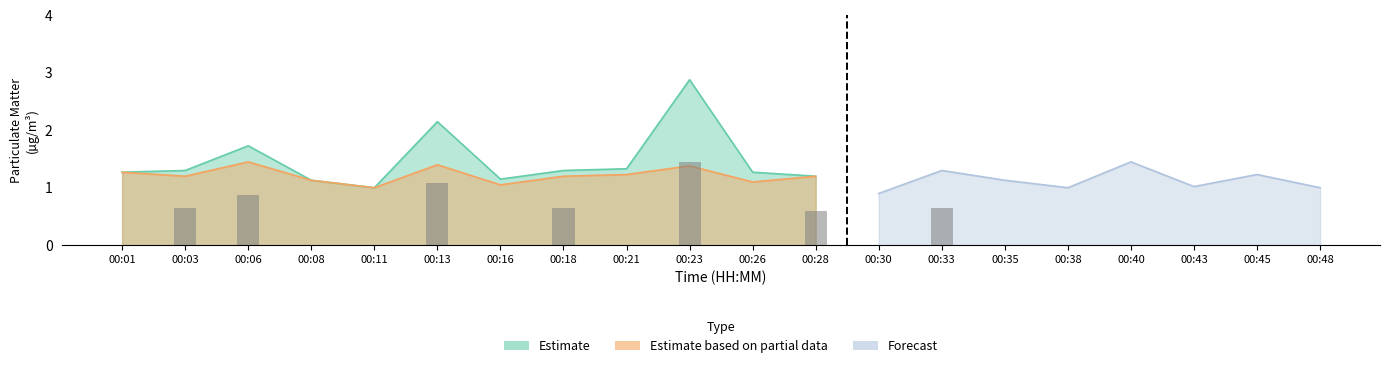

Rank the categories by P1 value from lowest to highest.

00:30, 00:11, 00:38, 00:48, 00:43, 00:08, 00:35, 00:16, 00:28, 00:45, 00:01, 00:26, 00:03, 00:18, 00:33, 00:21, 00:40, 00:06, 00:13, 00:23